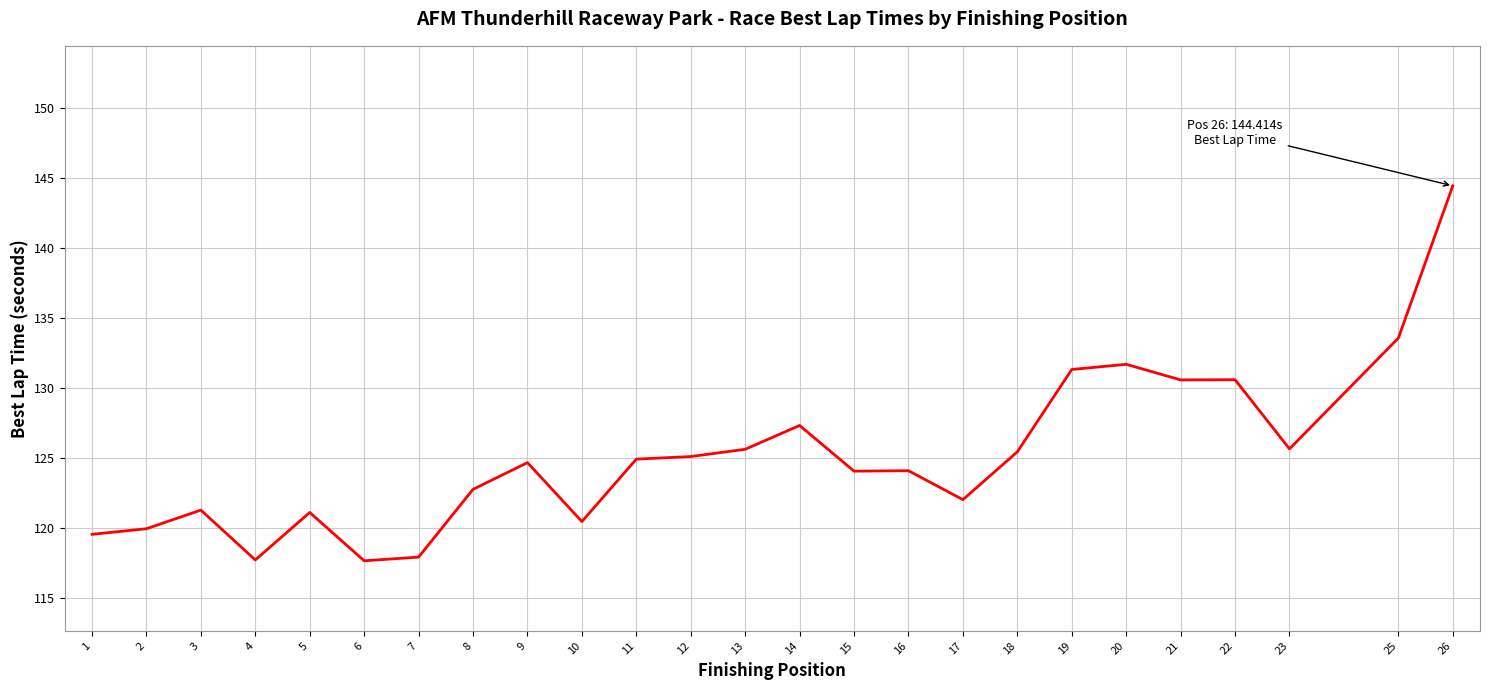

True or false: the data shows 130.6 at 21.

True